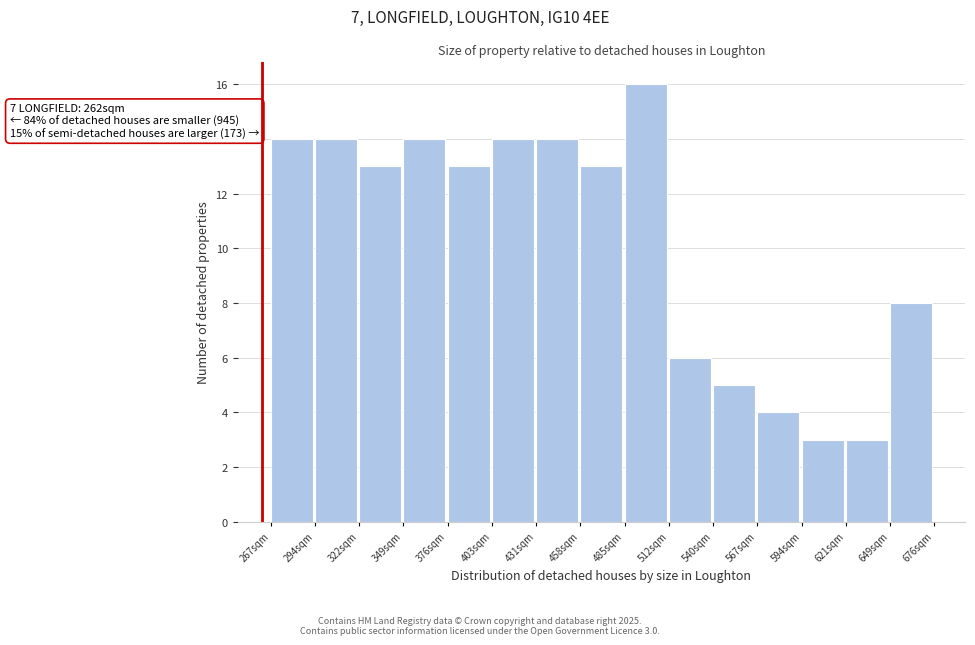

Over which range of the x-axis is the bar tallest?

485 to 510